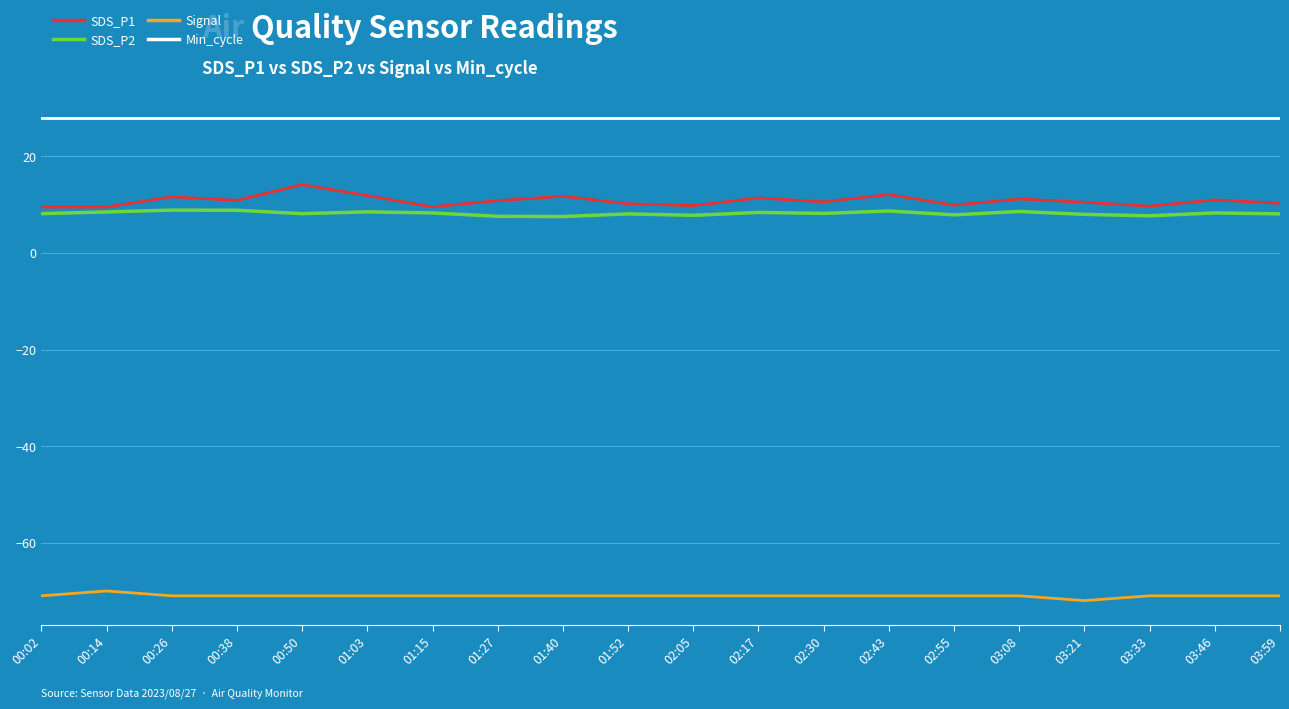

What is the minimum value for Signal?

-72.0